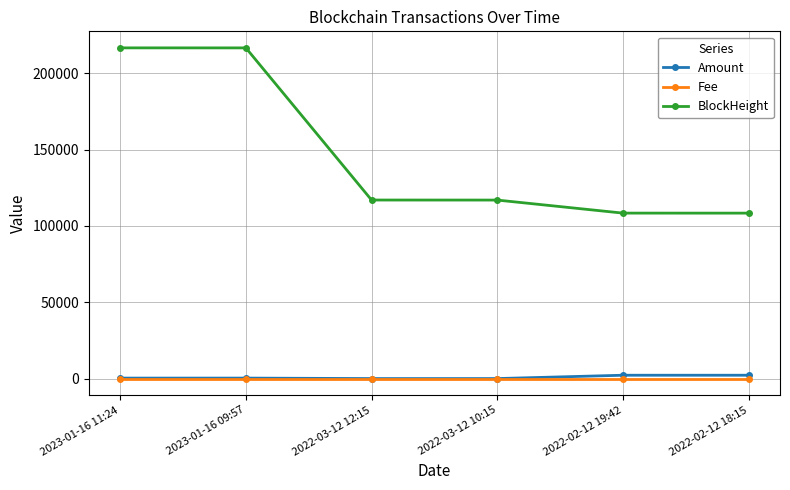

Count the number of categories in the chart.

6